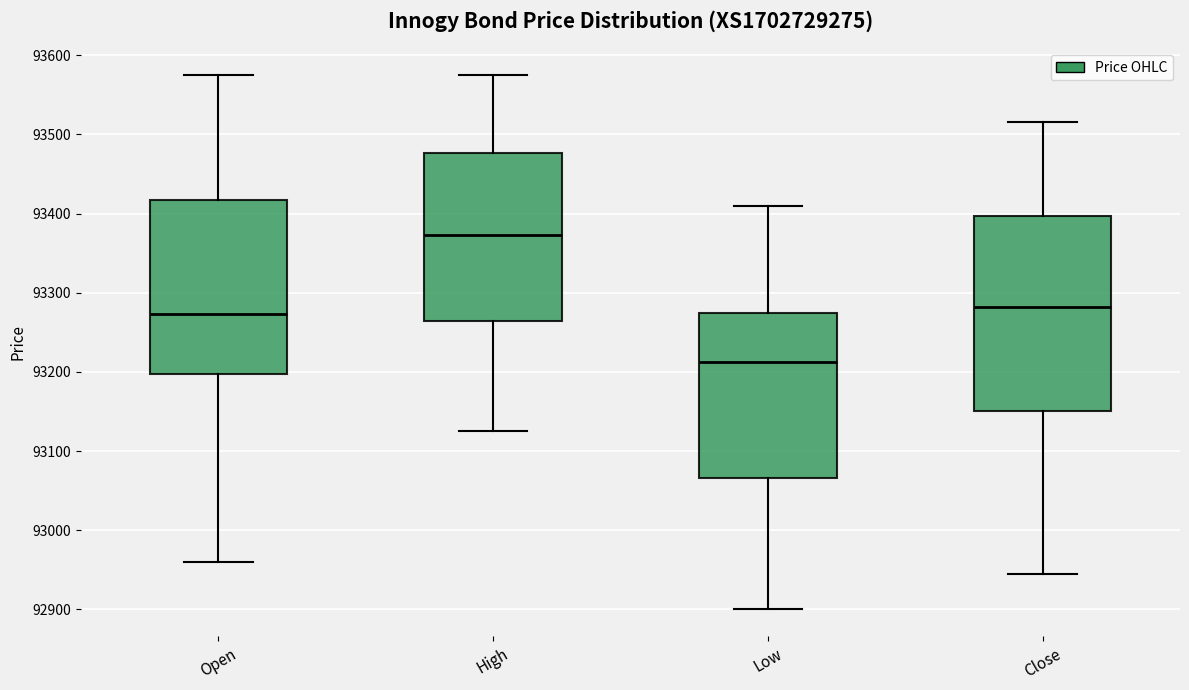

Which box's median line is the lowest?

Low